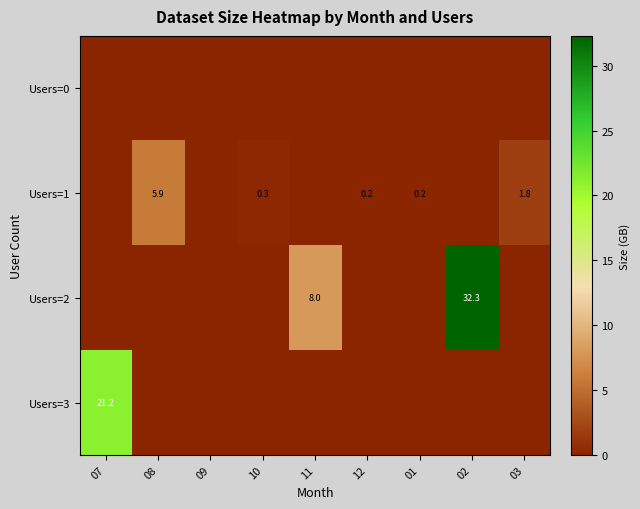

What is the approximate value of Users=2 at 11?

8.0